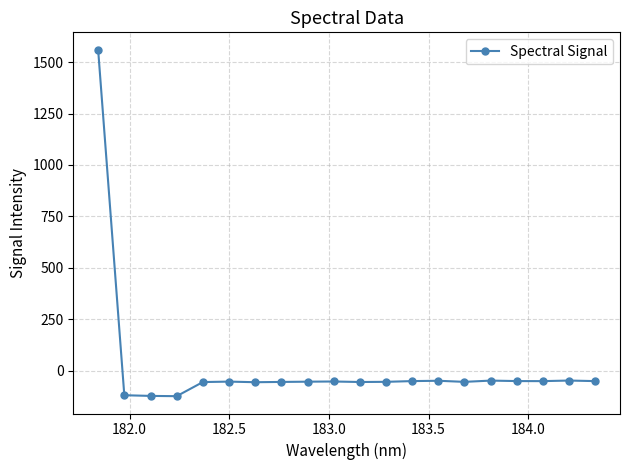

What is the value of the 2nd point from the left?

-119.0